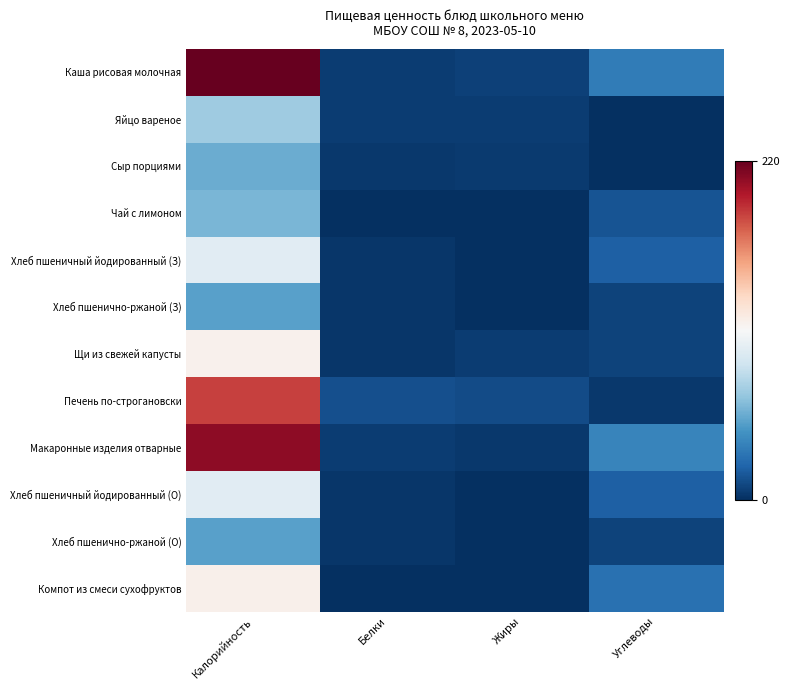

Reading left to right, extract all data points from this chart.

Каша рисовая молочная: Калорийность=220.0	Белки=5.7	Жиры=7.0	Углеводы=33.4
Яйцо вареное: Калорийность=70.7	Белки=5.7	Жиры=5.2	Углеводы=0.3
Сыр порциями: Калорийность=55.6	Белки=3.5	Жиры=4.5	Углеводы=0.0
Чай с лимоном: Калорийность=59.4	Белки=0.2	Жиры=0.1	Углеводы=15.1
Хлеб пшеничный йодированный (З): Калорийность=97.2	Белки=3.2	Жиры=0.4	Углеводы=20.0
Хлеб пшенично-ржаной (З): Калорийность=50.0	Белки=2.6	Жиры=0.6	Углеводы=8.0
Щи из свежей капусты: Калорийность=114.4	Белки=3.0	Жиры=5.5	Углеводы=8.1
Печень по-строгановски: Калорийность=185.0	Белки=13.3	Жиры=11.2	Углеводы=3.5
Макаронные изделия отварные: Калорийность=208.5	Белки=5.7	Жиры=3.5	Углеводы=37.7
Хлеб пшеничный йодированный (О): Калорийность=97.2	Белки=3.2	Жиры=0.4	Углеводы=20.0
Хлеб пшенично-ржаной (О): Калорийность=50.0	Белки=2.6	Жиры=0.6	Углеводы=8.0
Компот из смеси сухофруктов: Калорийность=115.8	Белки=0.6	Жиры=0.0	Углеводы=27.9